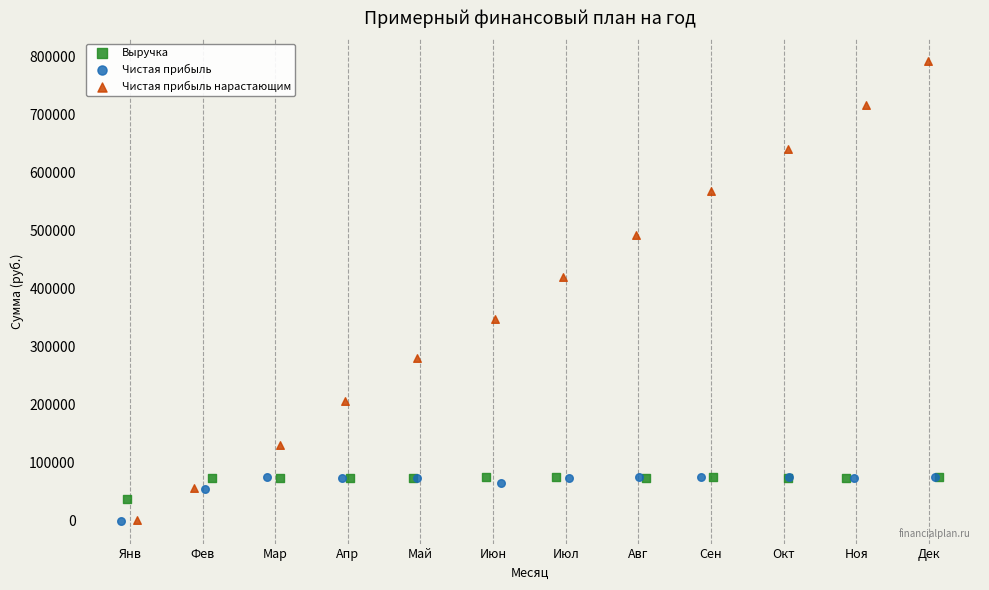

Which series reaches the maximum Y coordinate?

Чистая прибыль нарастающим